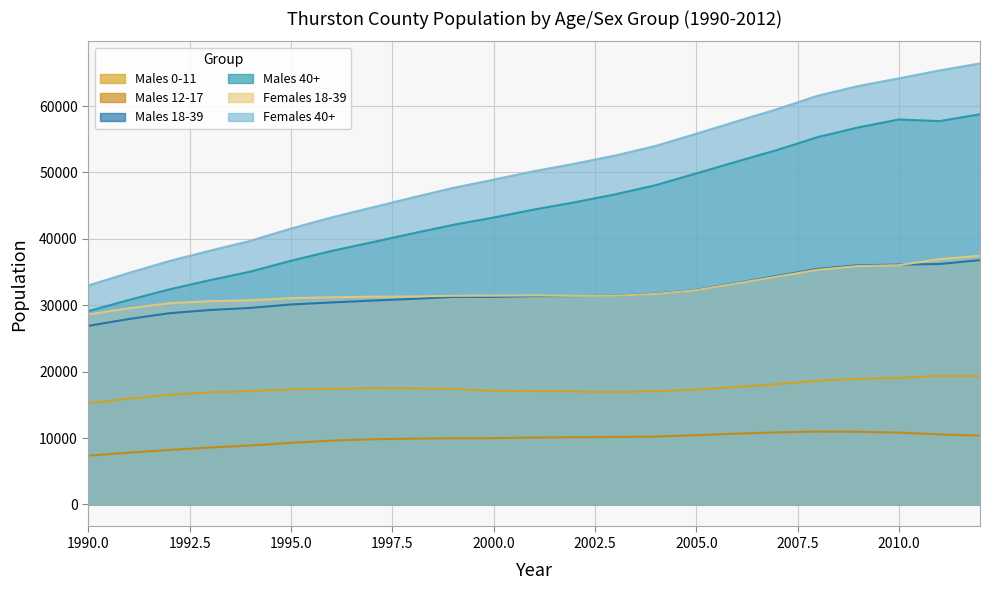

Does the chart display data point markers on the line(s)?

No